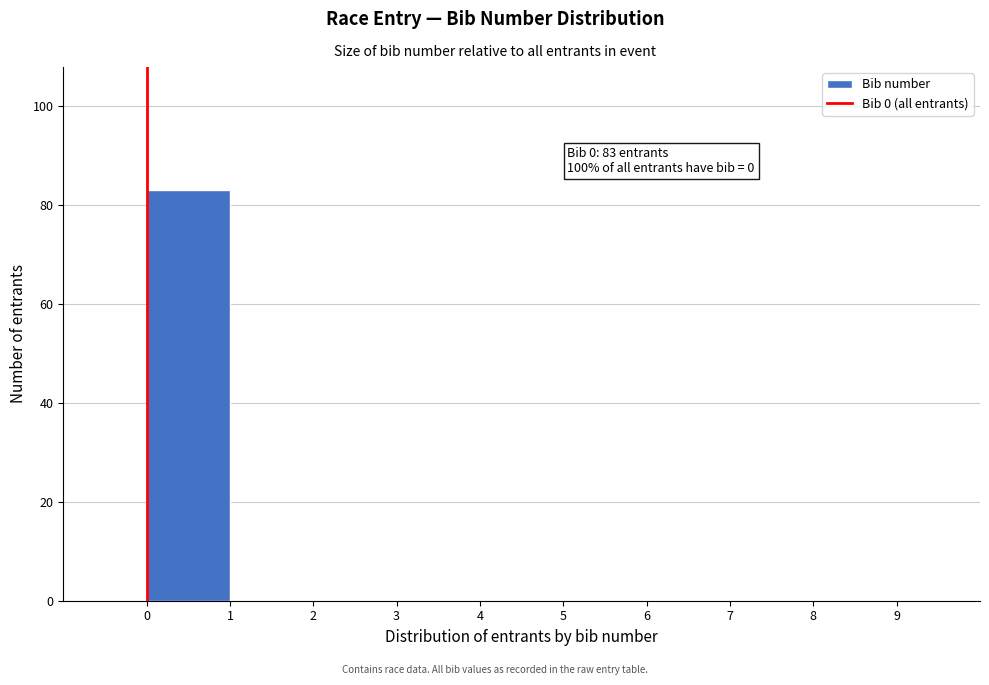

Over which range of the x-axis is the bar tallest?

0 to 1